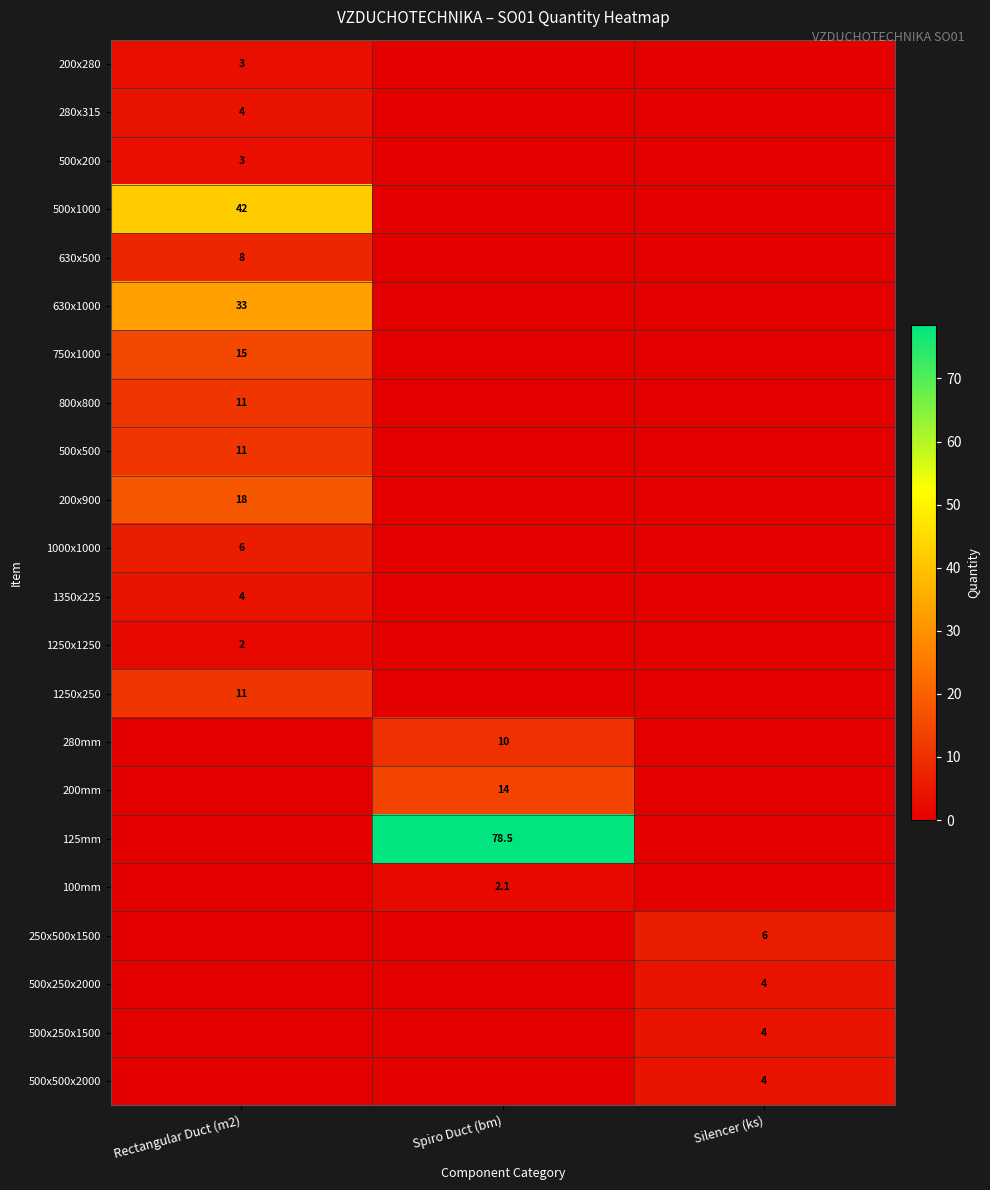

Is it true that 200x900 equals 27.0 at Rectangular Duct (m2)?

False